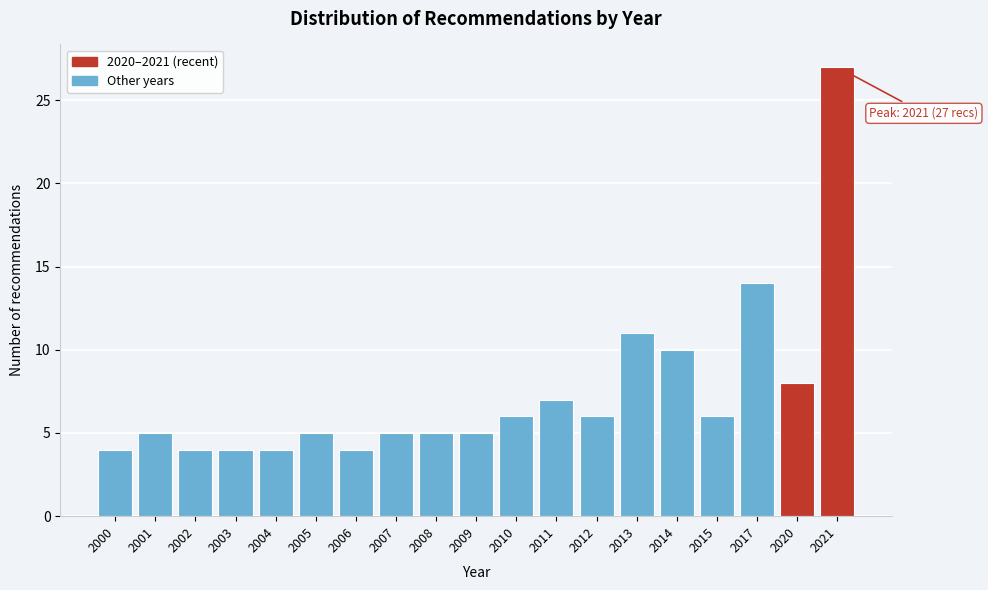

Reading right to left, list all the values displayed in this chart.

2021=27	2020=8	2017=14	2015=6	2014=10	2013=11	2012=6	2011=7	2010=6	2009=5	2008=5	2007=5	2006=4	2005=5	2004=4	2003=4	2002=4	2001=5	2000=4